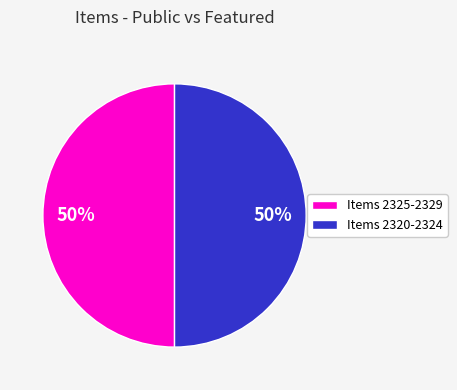

Combined, do Items 2320-2324 and Items 2325-2329 account for over 50%?

Yes